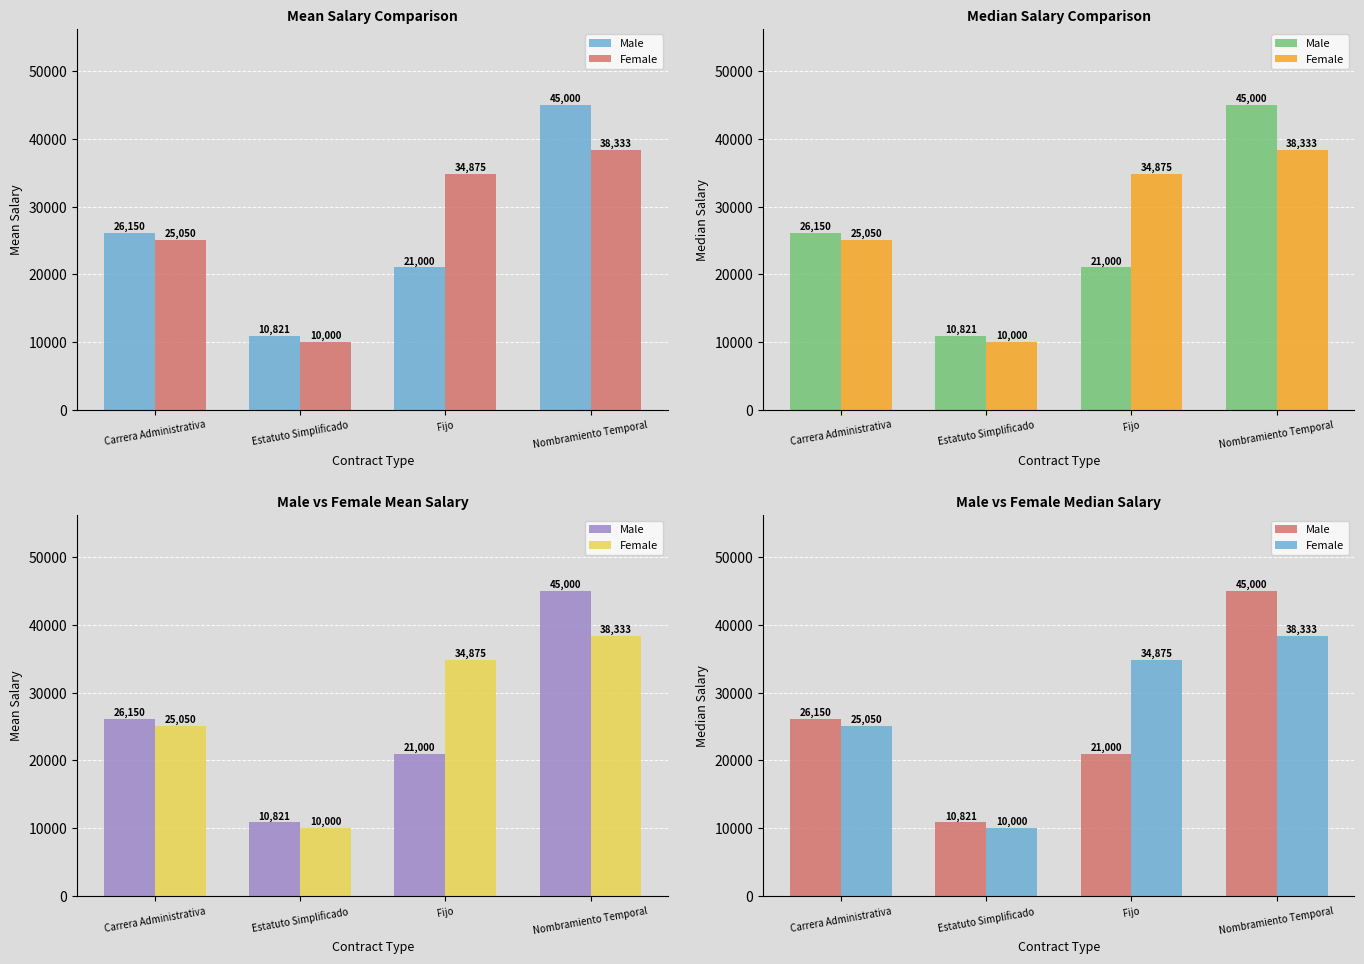

Where does the Female series first go above 34875?

Nombramiento Temporal